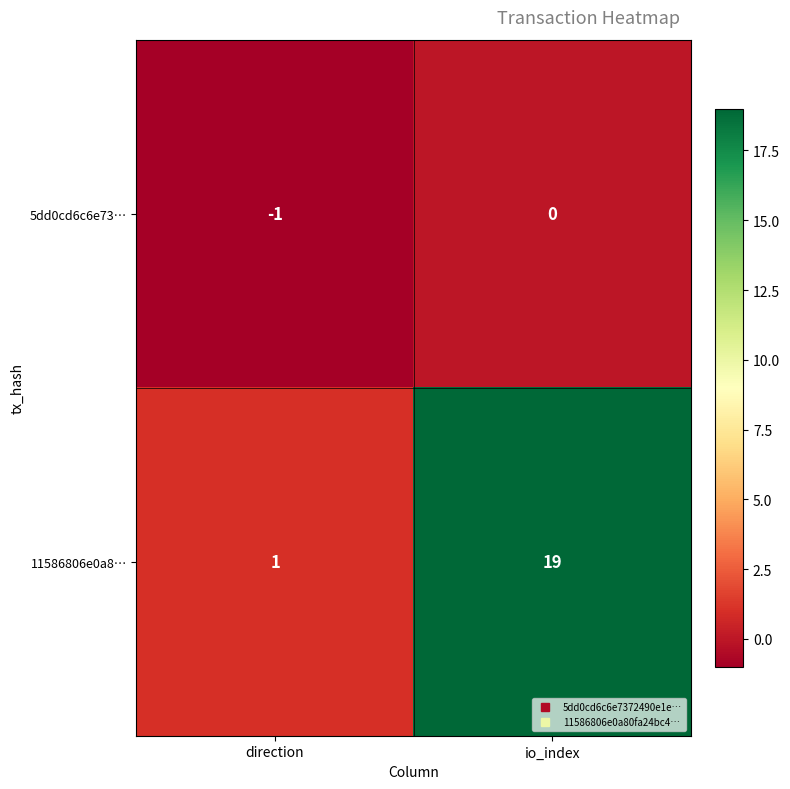

Which series has the widest spread of values?

11586806e0a8…